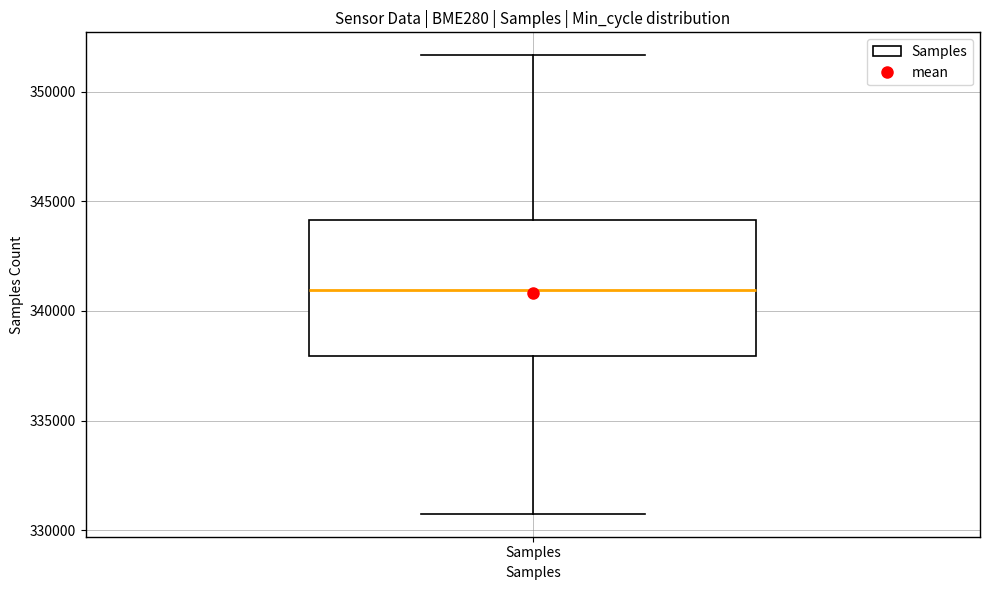

Read this box plot against the y-axis: the position of the median line, the range covered by the box, and the ends of both whiskers. The values are not printed on the chart, so give them approximately, as read against the axis.

median 341000, box 338000 to 344000, whiskers 330500 to 351500